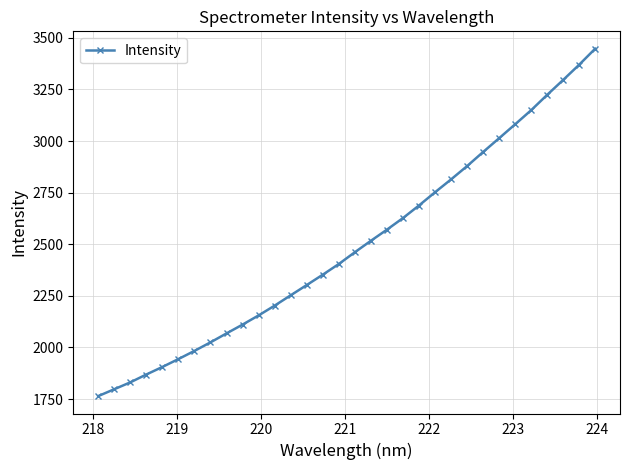

What is the value of the 27th point from the left?

3080.9